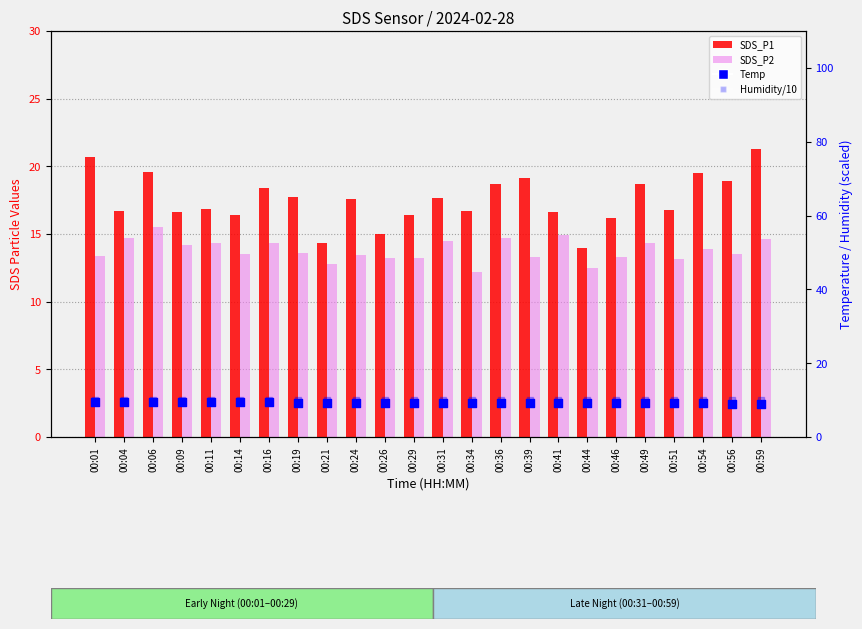

At which category is the sum across all series the highest?

00:59